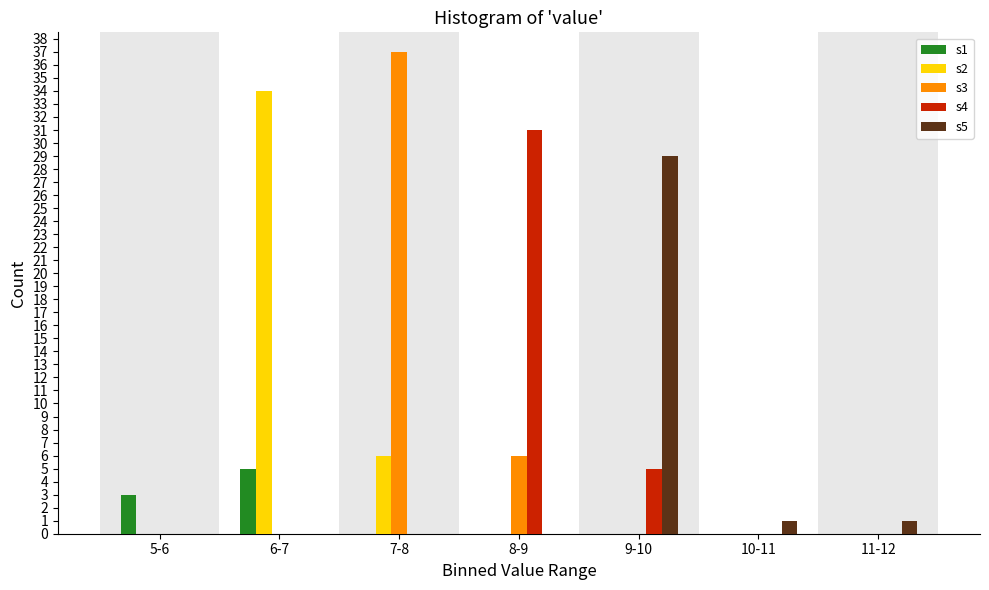

Between 8-9 and 10-11, which series saw the biggest shift?

s4